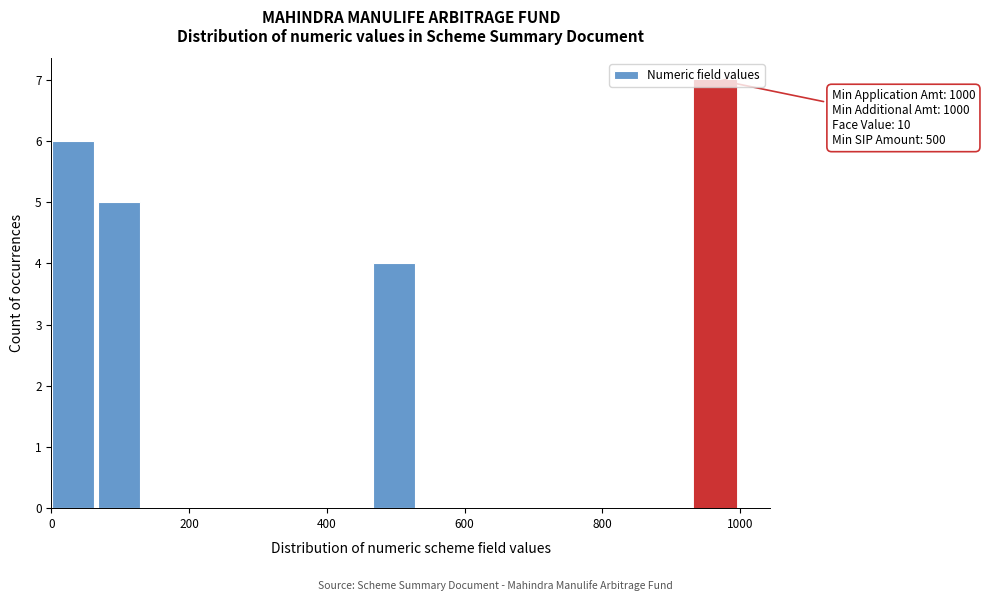

Read against the x-axis, roughly where is the centre of the tallest bar?

960